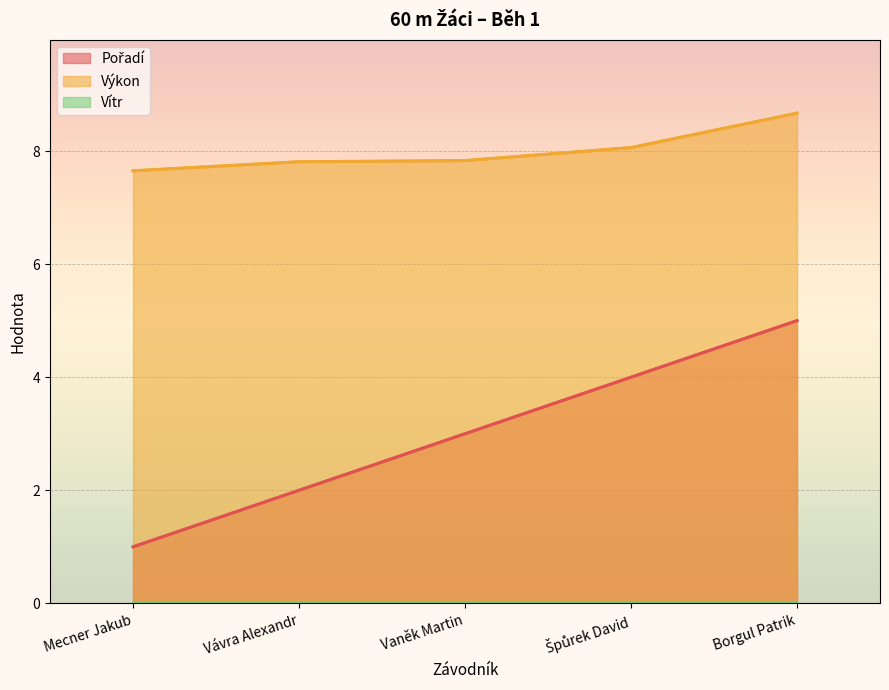

Which series changed the most between Mecner Jakub and Vávra Alexandr?

Pořadí